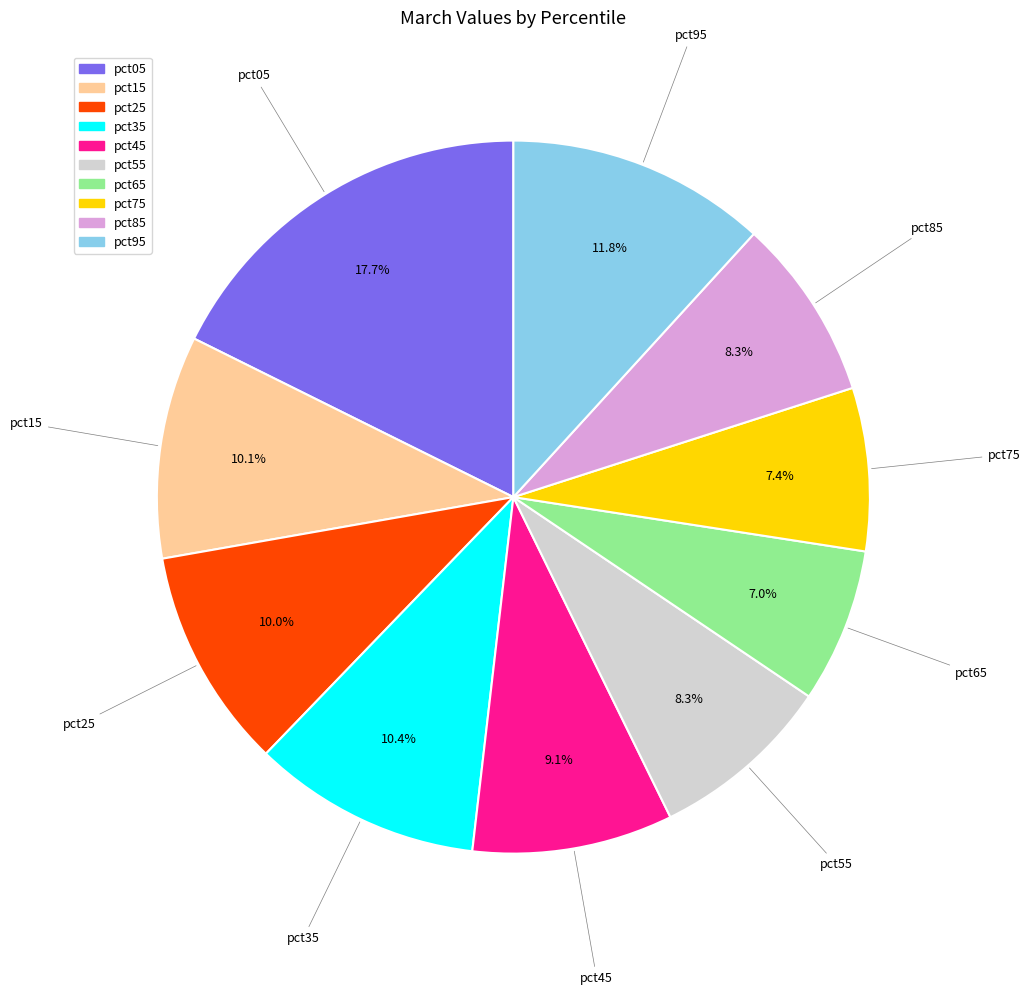

Does pct35 account for over 50% of the chart?

No